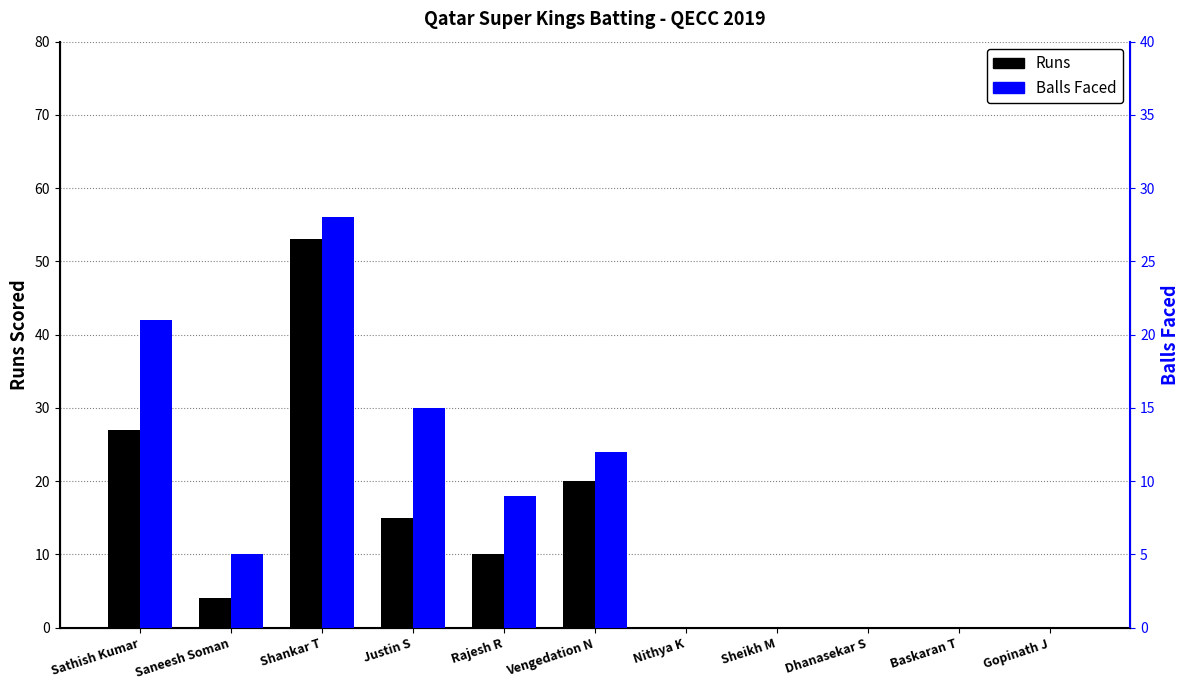

Rank the series by their maximum value, from highest to lowest.

Runs, Balls Faced